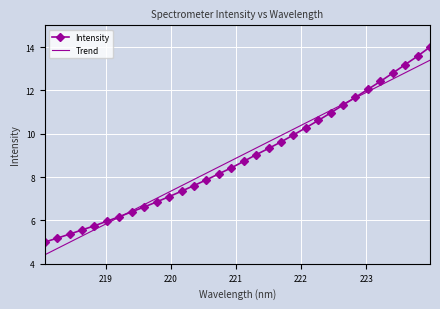

List the series in order of their peak value, lowest first.

Trend, Intensity